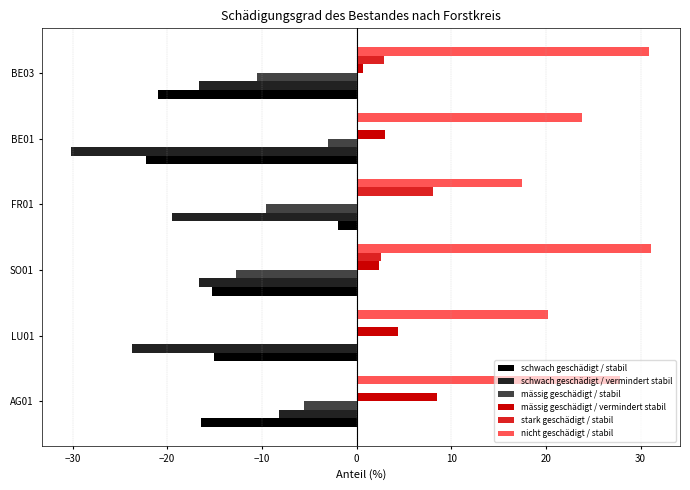

Which series changed the most between FR01 and BE01?

schwach geschädigt / stabil